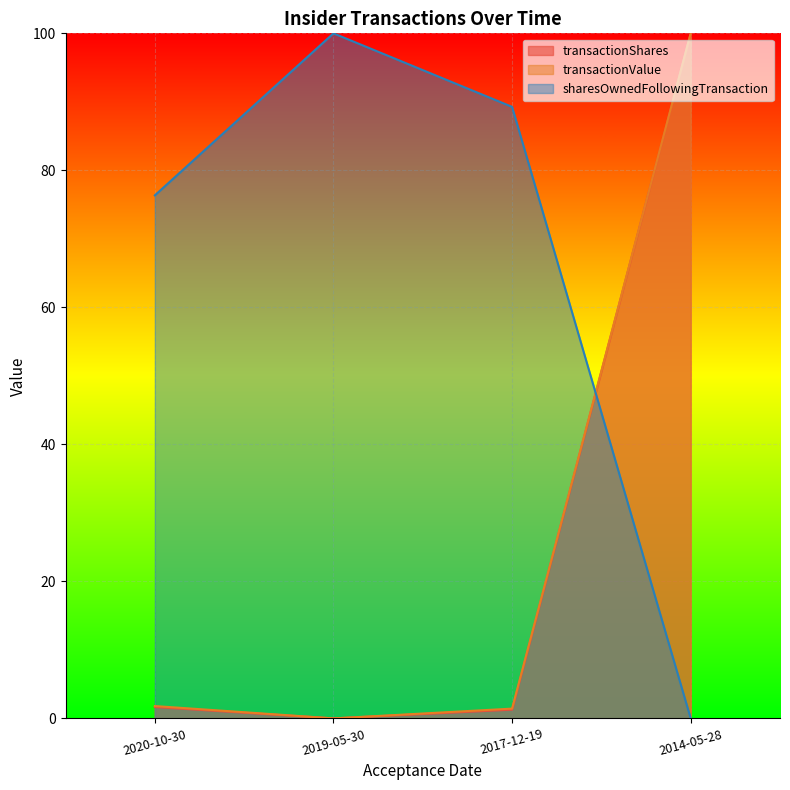

Between 2019-05-30 and 2017-12-19, which series saw the biggest shift?

sharesOwnedFollowingTransaction